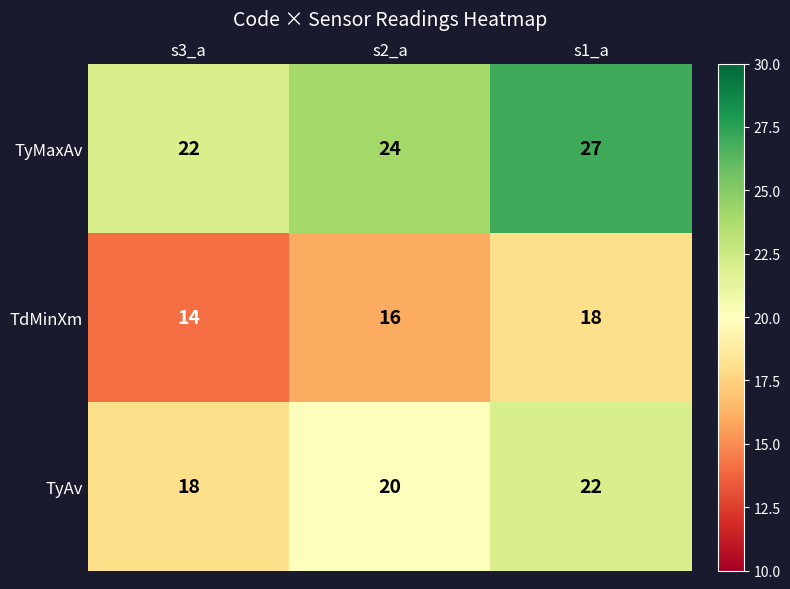

Reading left to right, extract all data points from this chart.

TyMaxAv: 22	24	27
TdMinXm: 14	16	18
TyAv: 18	20	22